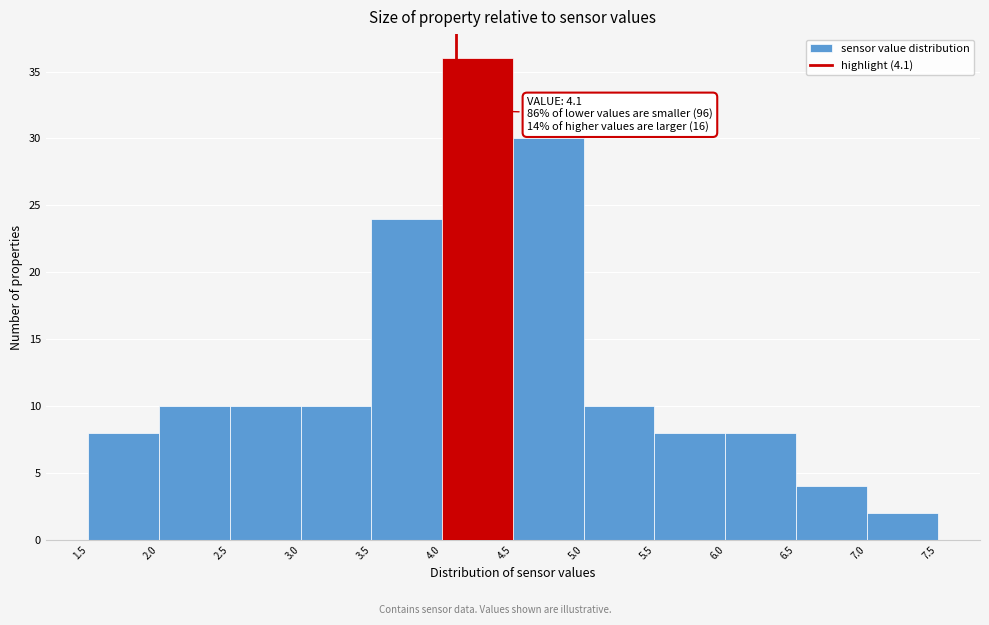

Over which range of the x-axis is the bar tallest?

4.0 to 4.5